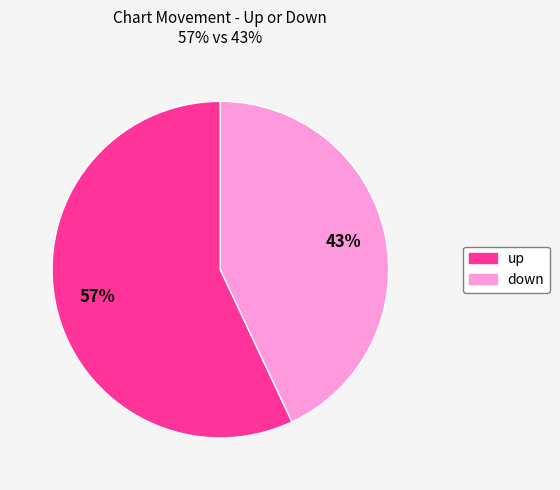

Which category has the biggest portion of the pie?

up